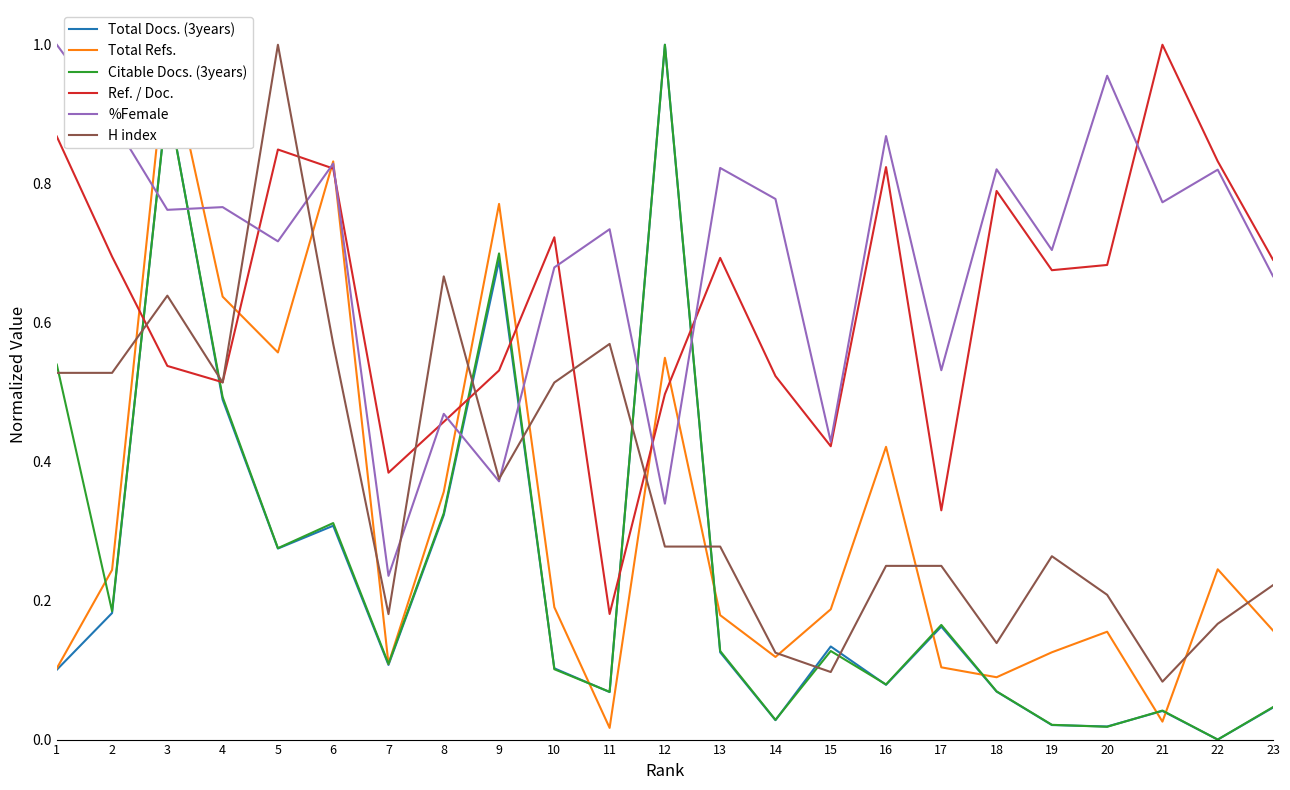

At which category is the sum across all series the highest?

3